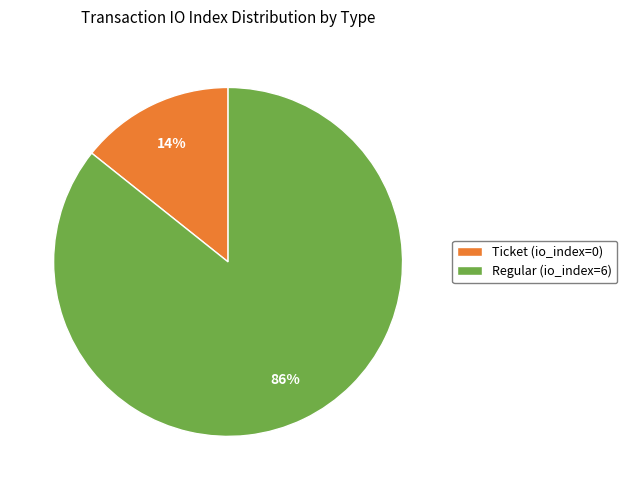

How many segments does this pie chart have?

2